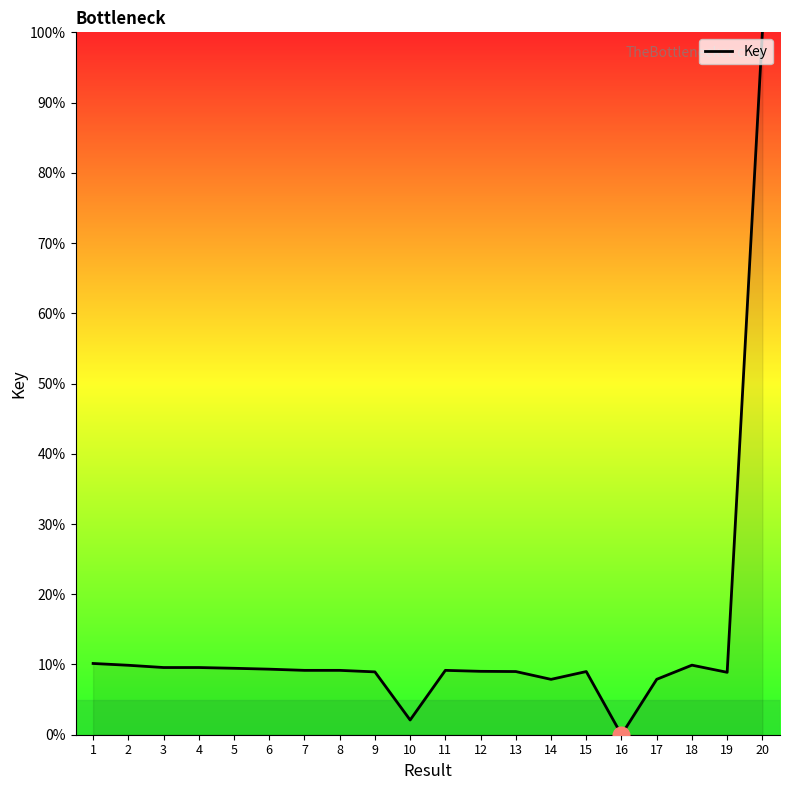

Approximately how many times larger is the value at 18 compared to 5?

1.0